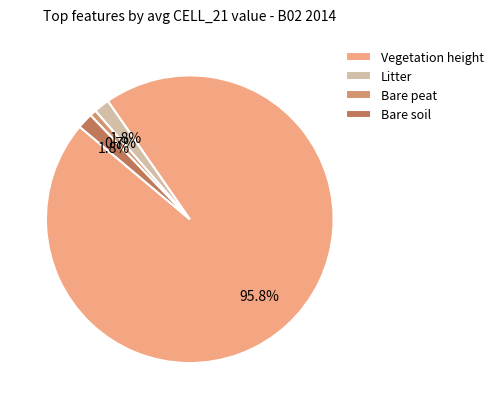

Combined, do Vegetation height and Bare peat account for over 50%?

Yes